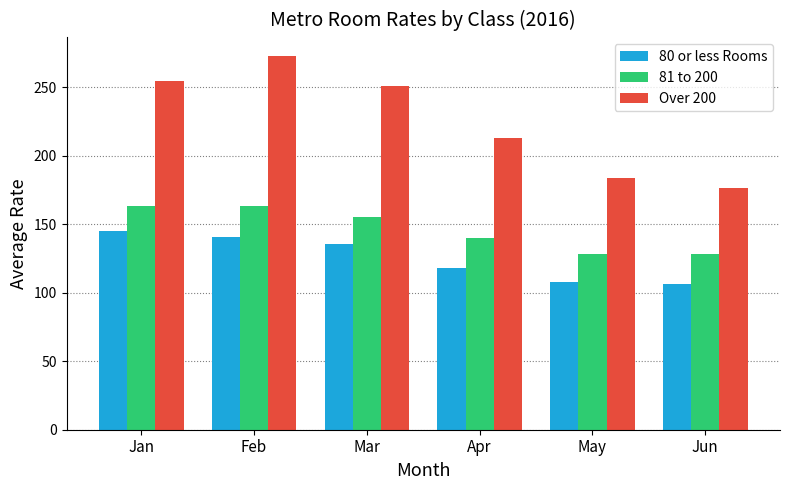

What is the total value across all series at Mar?

541.9